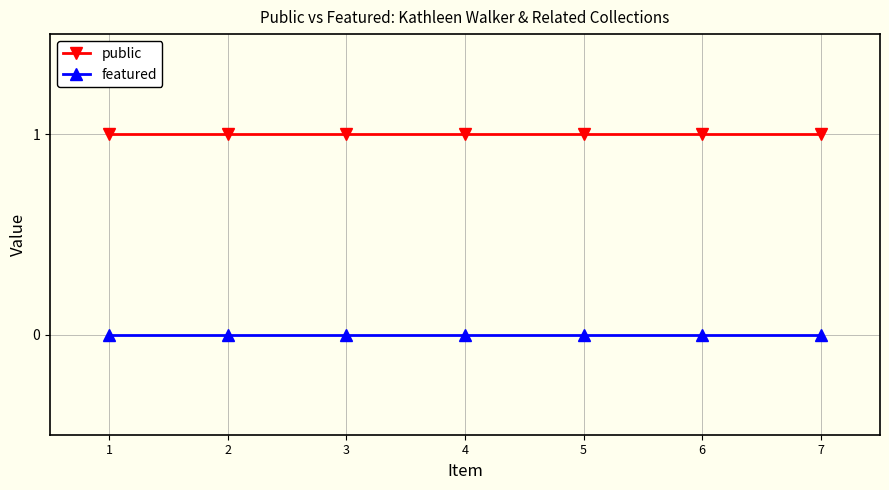

True or false: featured and public cross at least once.

False